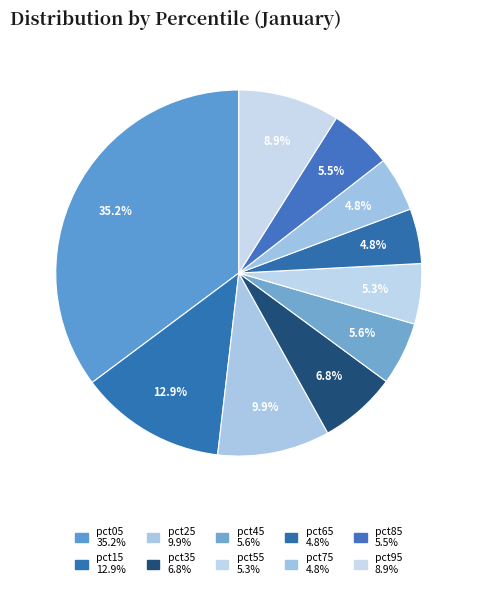

How many slices are in this pie chart?

10